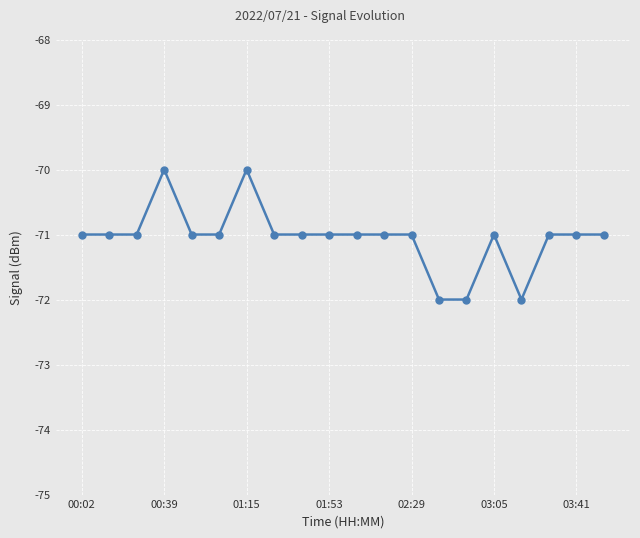

What is the value of the 2nd point from the left?

-71